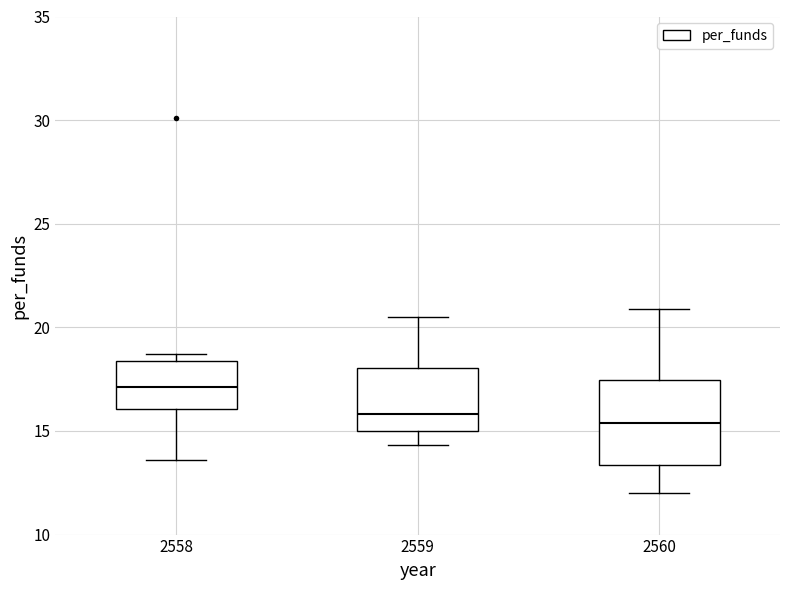

Which box has the highest median line?

2558